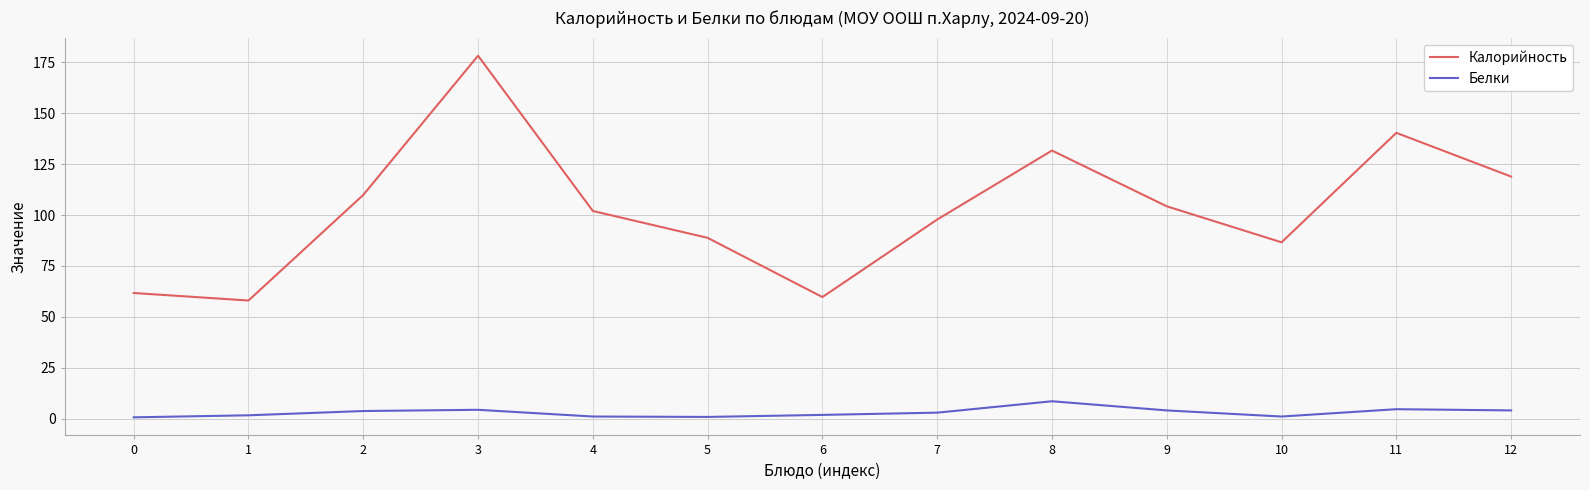

True or false: Белки and Калорийность cross at least once.

False